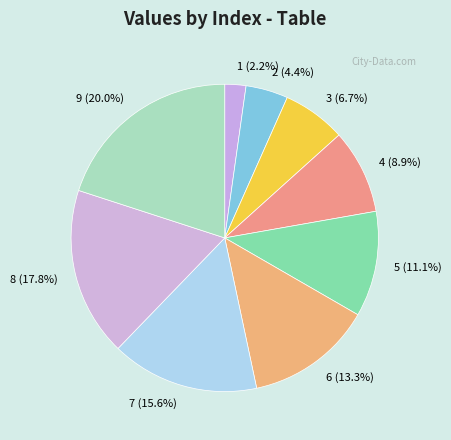

True or false: 4 accounts for 1% of the total.

False